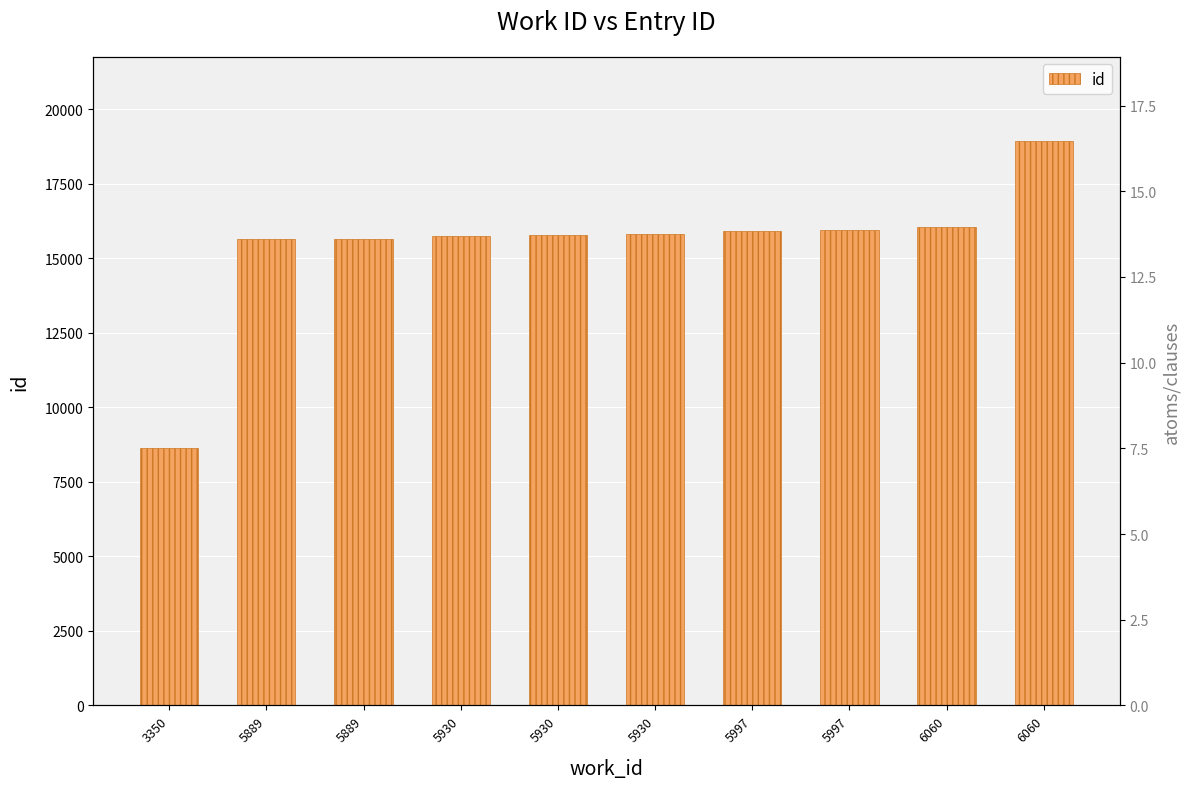

Reading left to right, what are all the values shown in this chart?

8623	15639	15640	15760	15795	15809	15932	15937	16057	18925